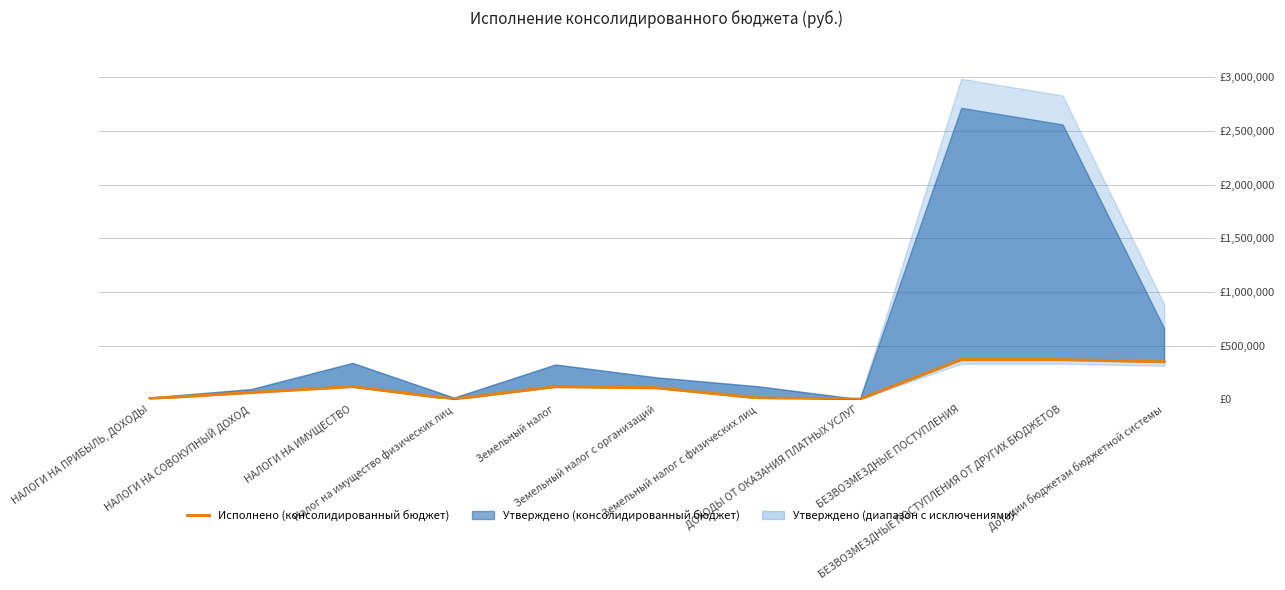

The value at ДОХОДЫ ОТ ОКАЗАНИЯ ПЛАТНЫХ УСЛУГ is -215911.9. True or false?

False